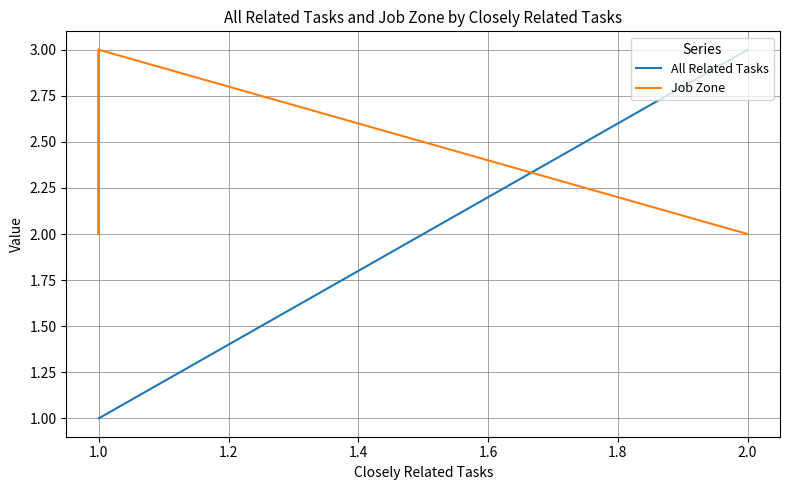

Is the value of All Related Tasks at 1.0 greater than the value of Job Zone at 2.0?

No